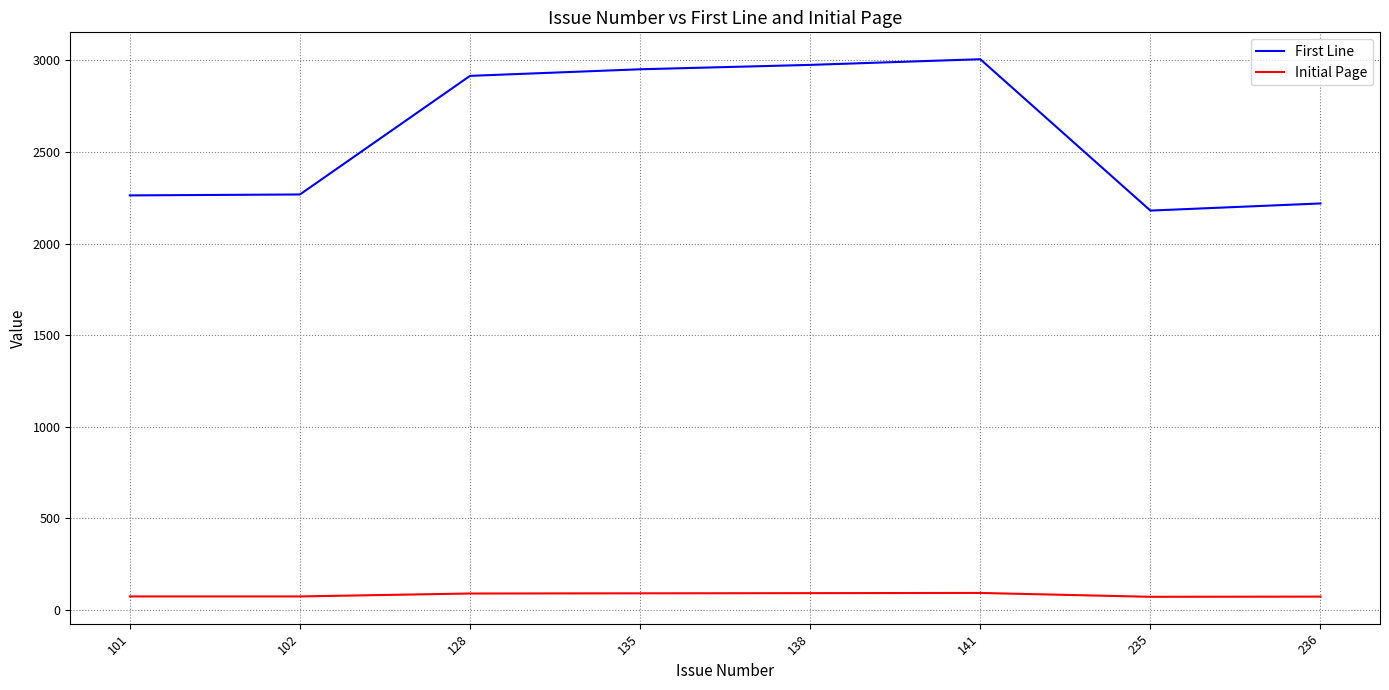

What is the minimum value for Initial Page?

70